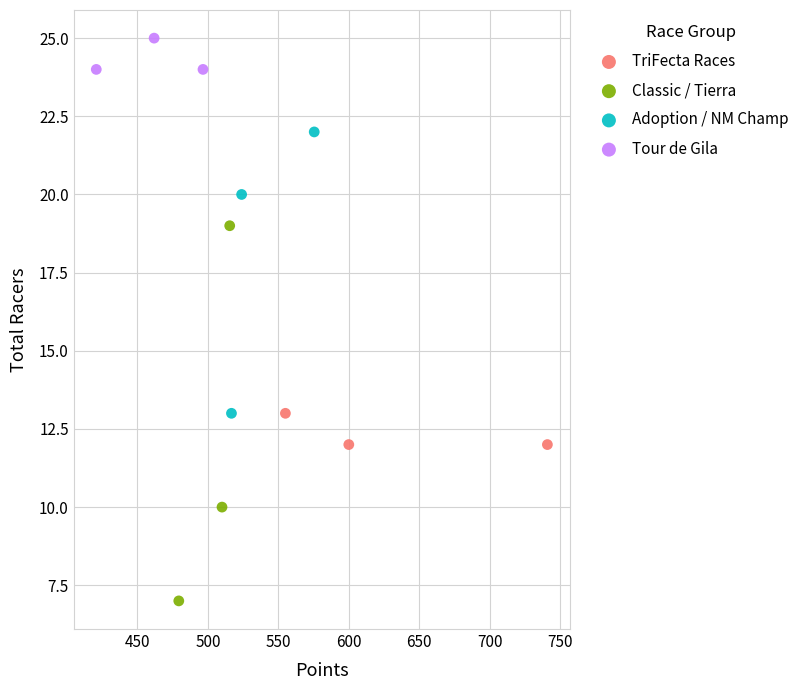

Which series reaches the minimum Y coordinate?

Classic / Tierra